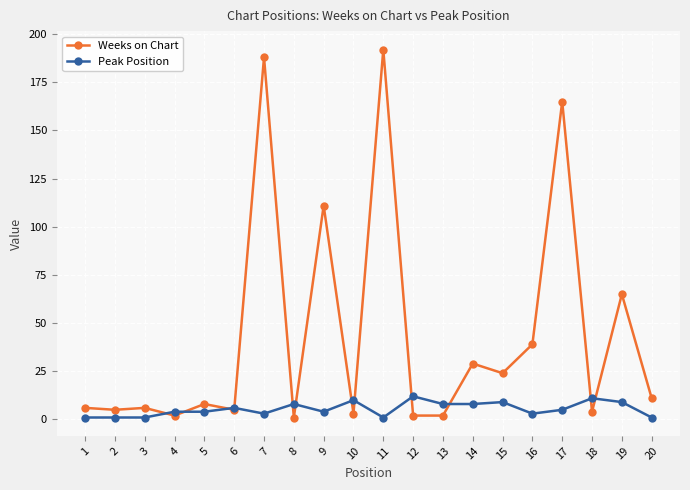

Does the chart have visible grid lines?

Yes